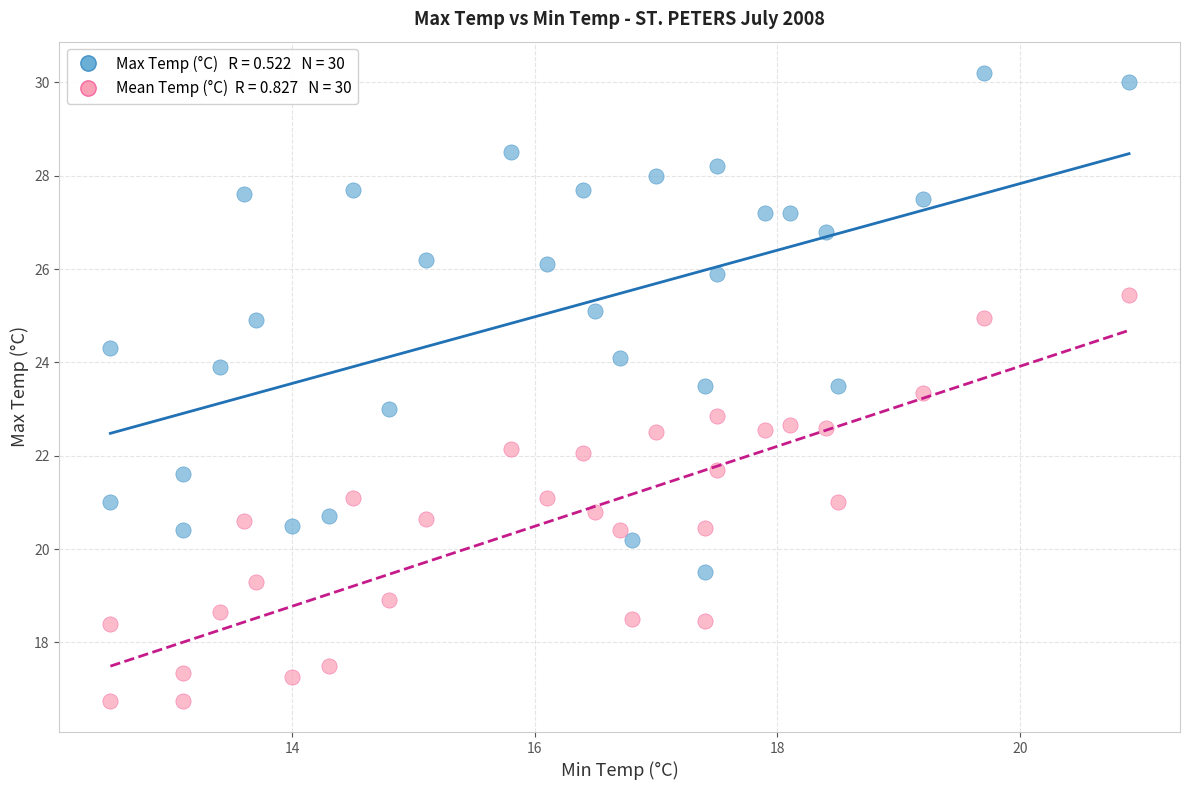

Count the number of points in this scatter plot.

60